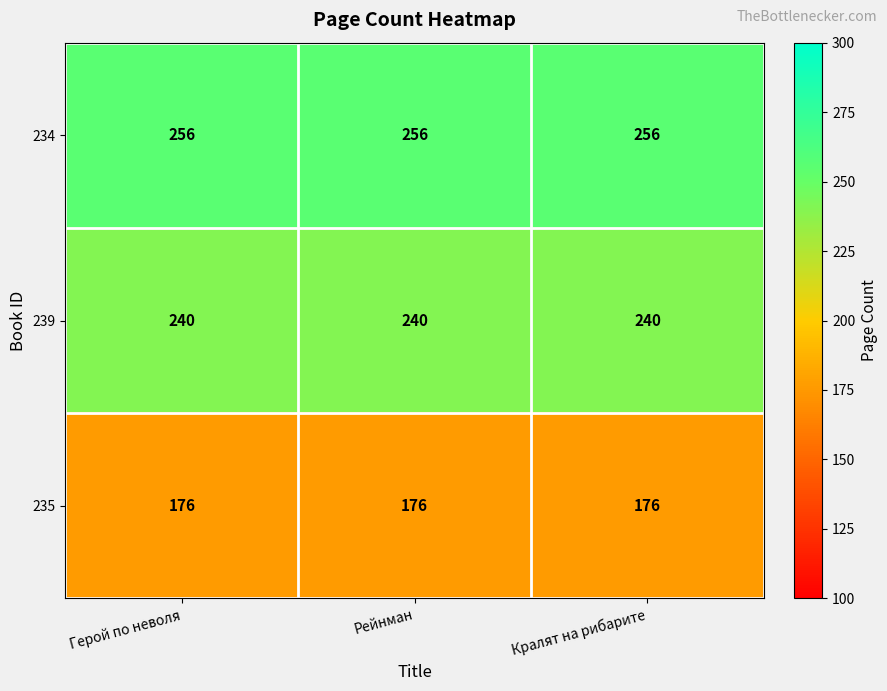

At how many categories does at least one series exceed 224?

3